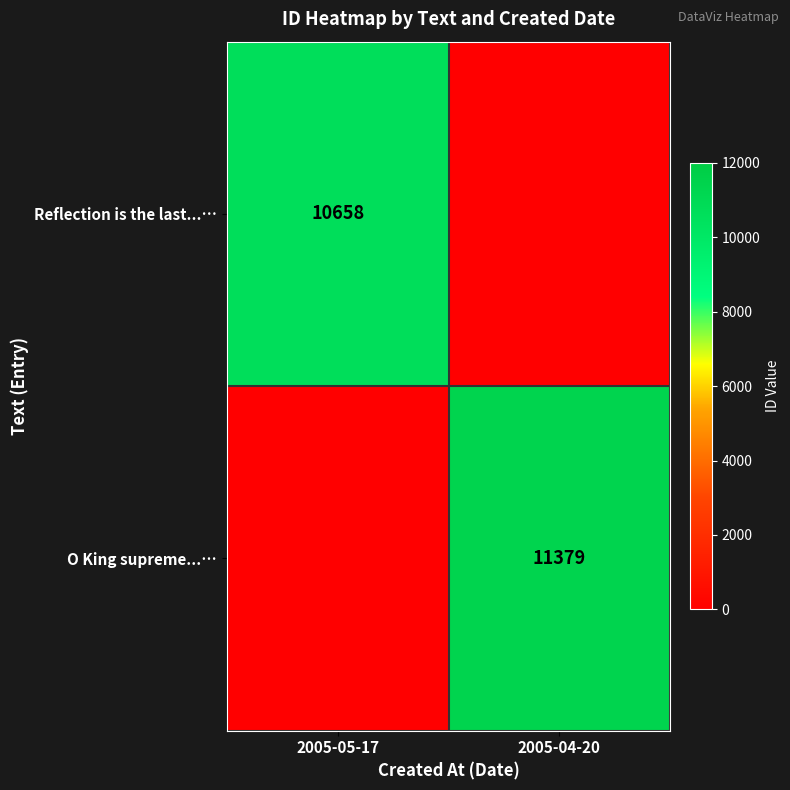

True or false: Reflection is the last...… has a value of 4035 at 2005-05-17.

False